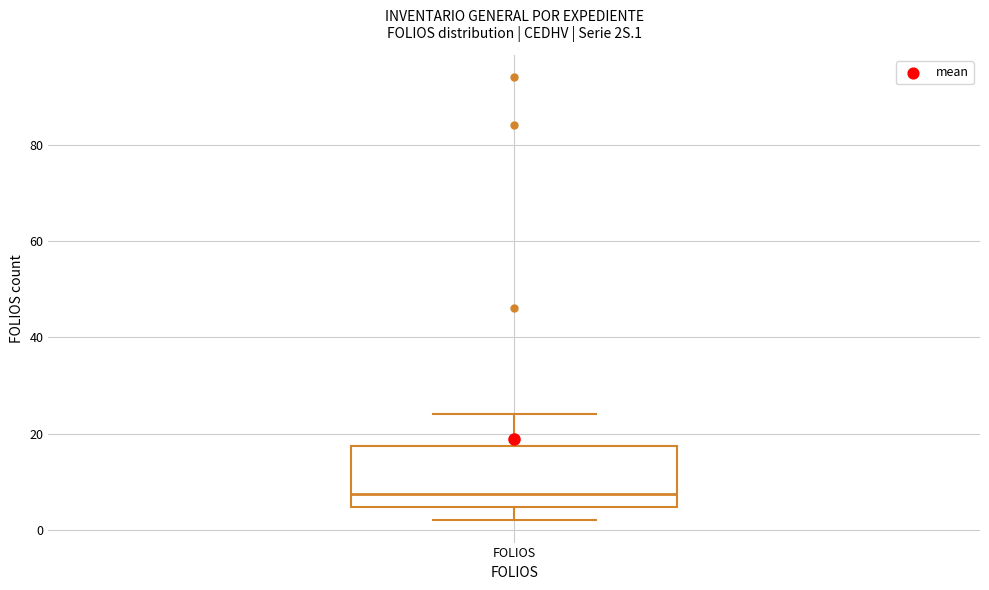

Read this box plot against the y-axis: the position of the median line, the range covered by the box, and the ends of both whiskers. The values are not printed on the chart, so give them approximately, as read against the axis.

median 8, box 4 to 18, whiskers 2 to 24